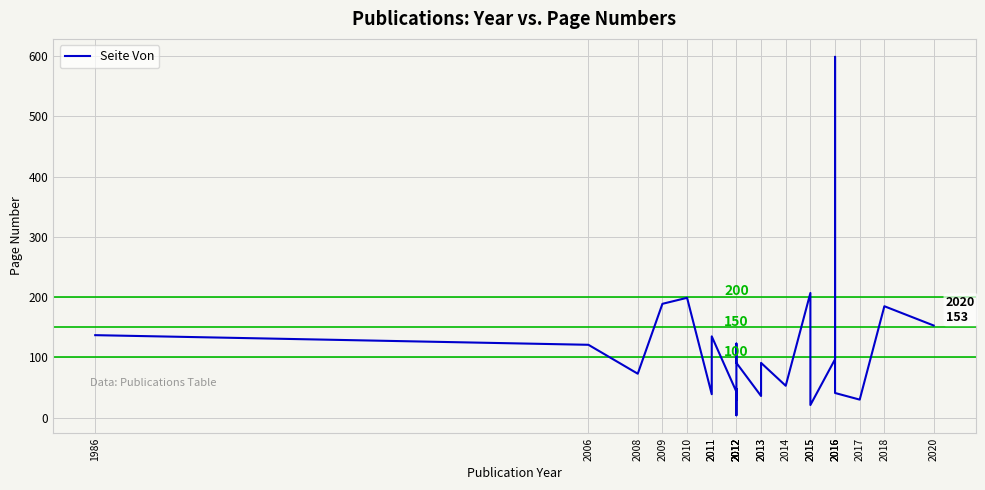

Between 2015 and 2020, which is larger?

2015